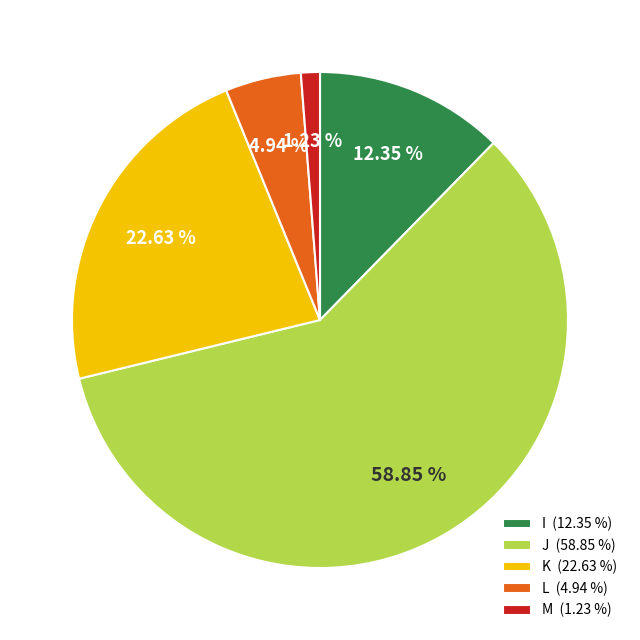

True or false: I accounts for 3% of the total.

False